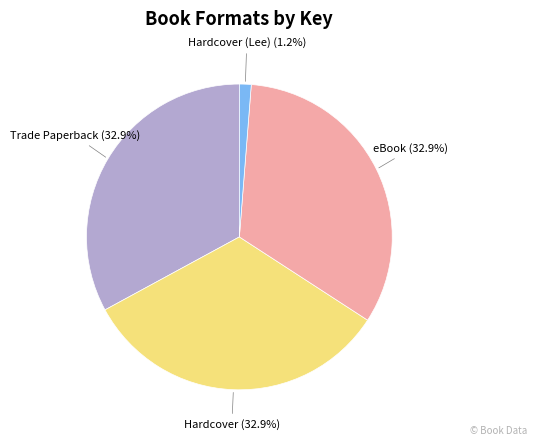

How many slices are in this pie chart?

4